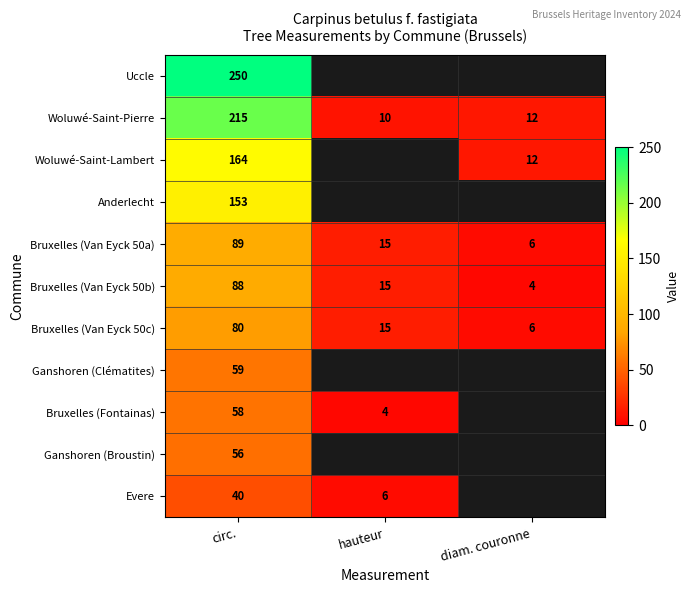

Which label corresponds to the largest value in the chart?

circ.